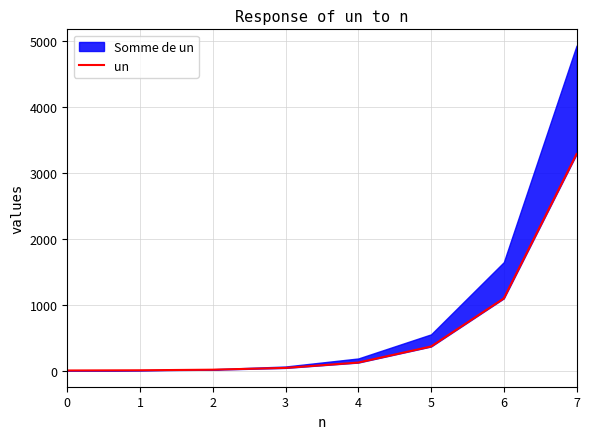

How many data points does each series have?

8